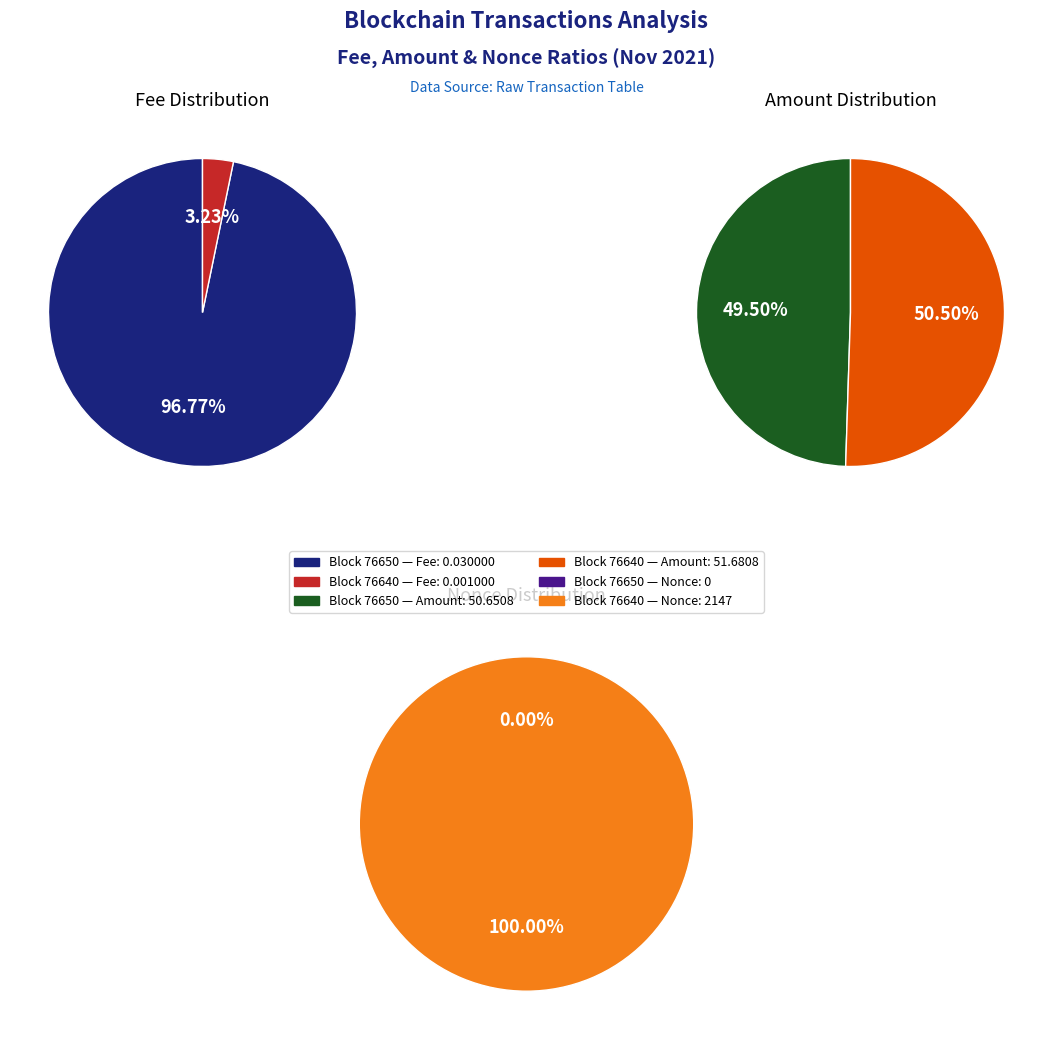

To the nearest percent, what is the difference between the largest and smallest slice percentages?

1%